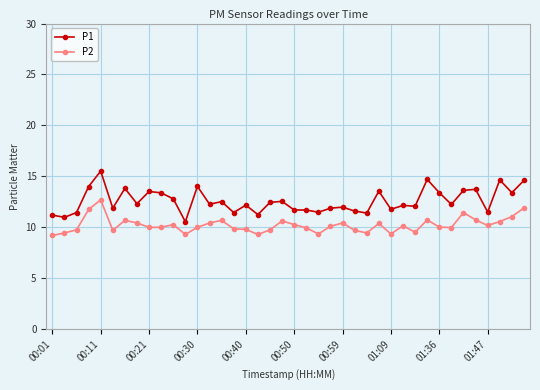

List the series in order of their overall mean, highest first.

P1, P2